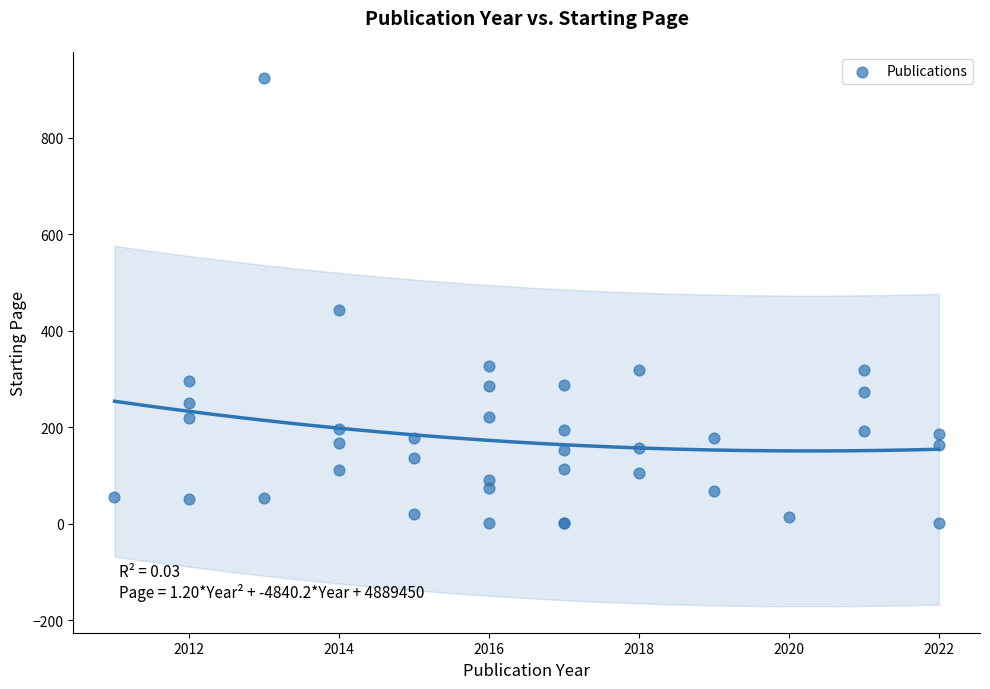

What Y value in the scatter plot is closest to 462?

443